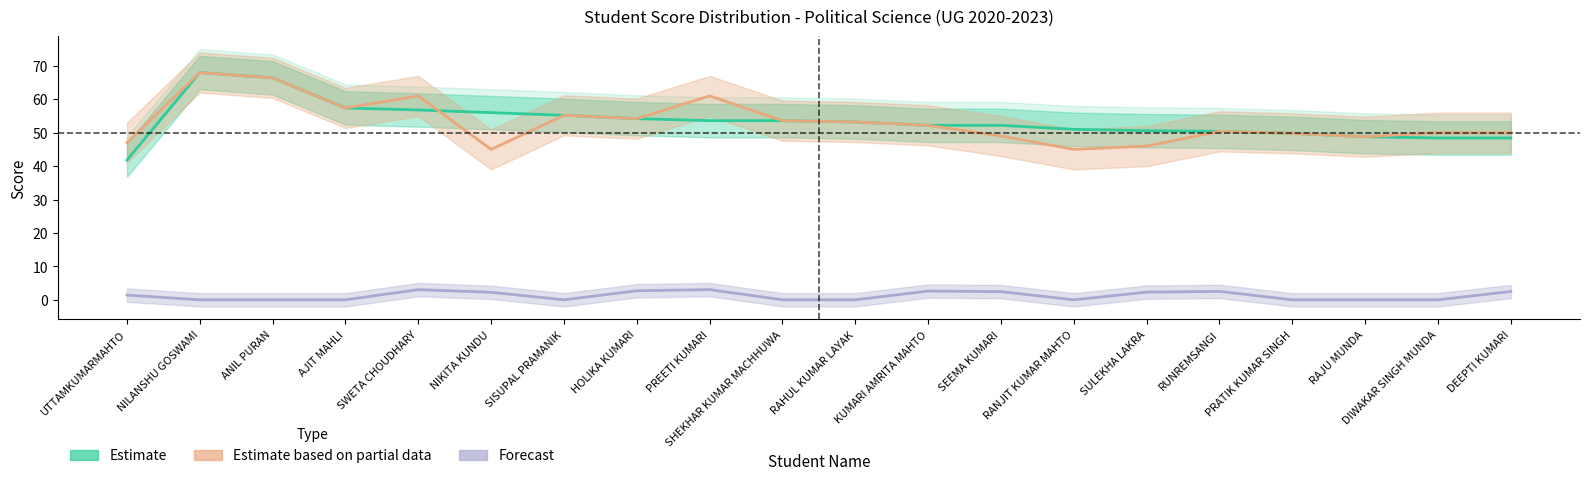

Is it true that Estimate equals 50.6 at SULEKHA LAKRA?

True